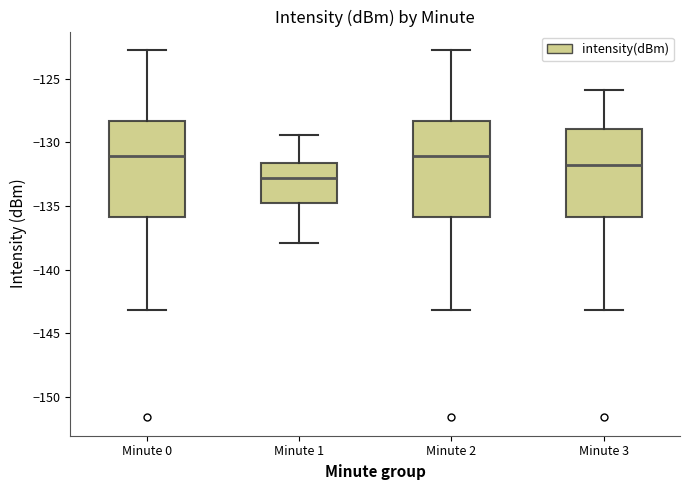

Which box has the lowest median line?

Minute 1